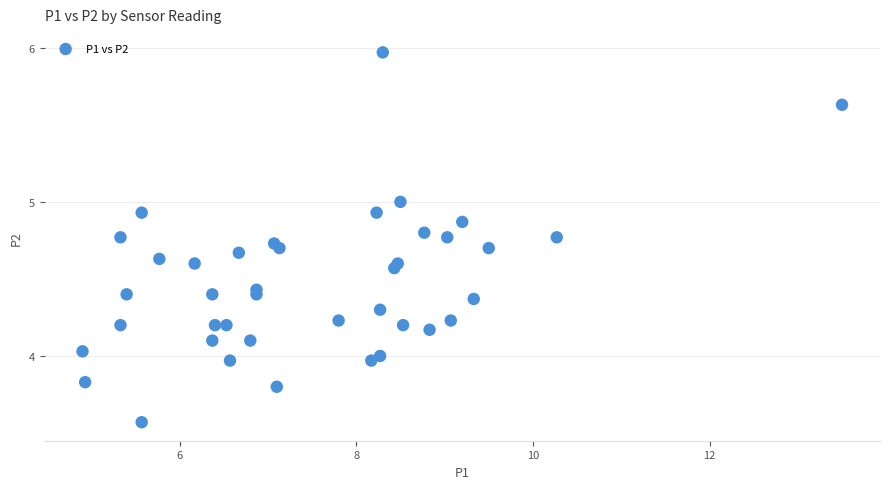

What is the range of Y values (max minus min)?

2.4